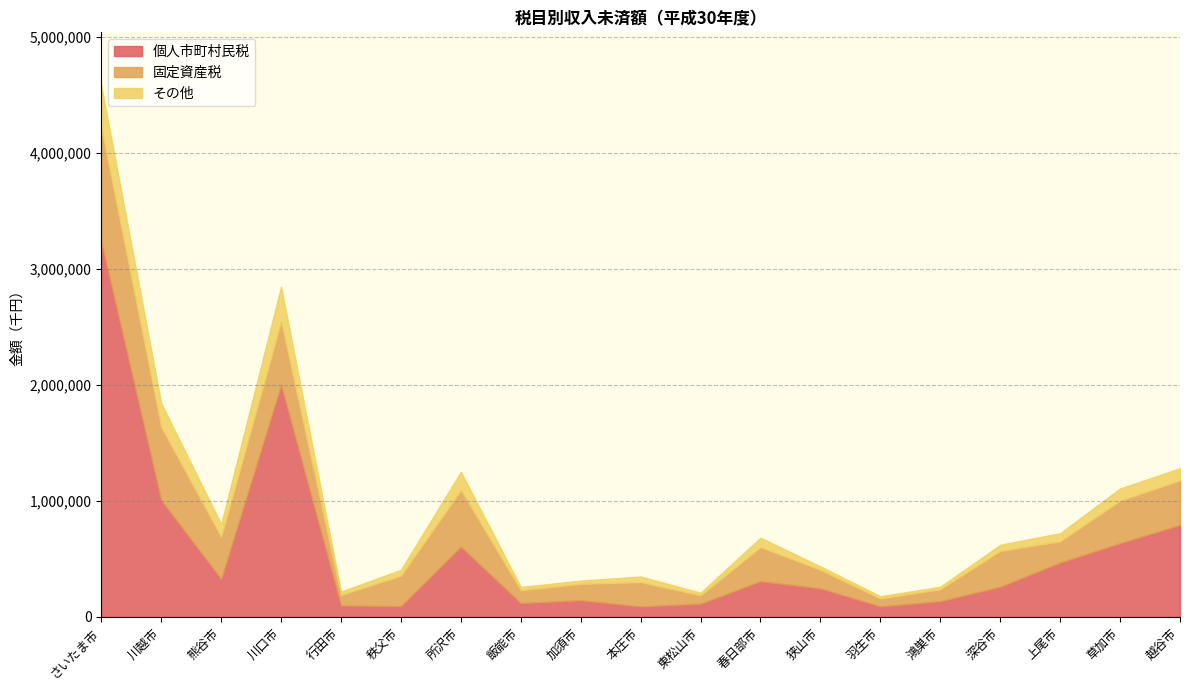

What are all the series names shown in the legend?

個人市町村民税, 固定資産税, その他